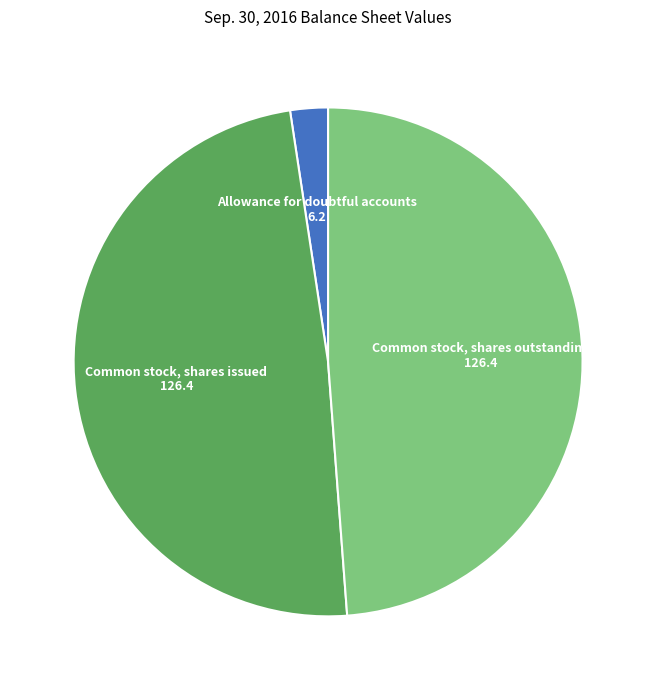

Approximately how many times larger is the value at Common stock, shares issued compared to Allowance for doubtful accounts?

20.4